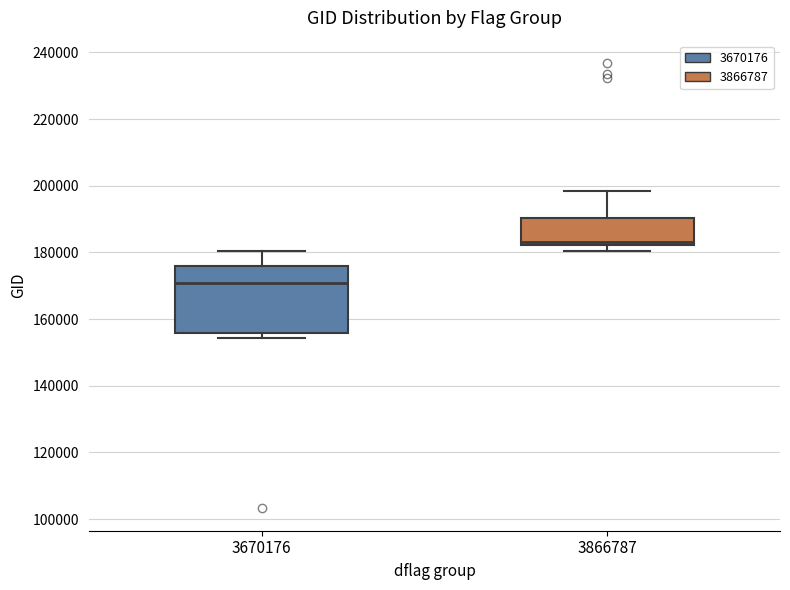

Comparing the boxes themselves (not the whiskers), which one is the tallest?

3670176